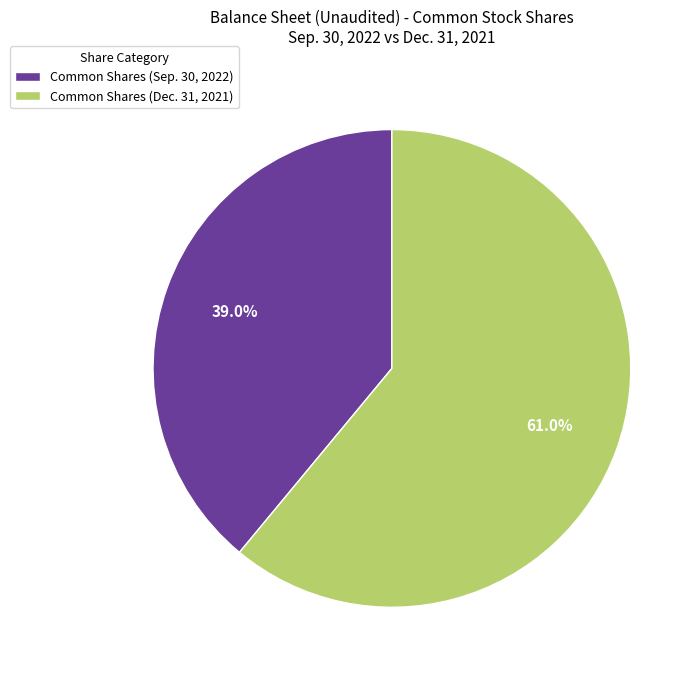

What percentage do Common Shares (Sep. 30, 2022) and Common Shares (Dec. 31, 2021) together represent?

100.0%